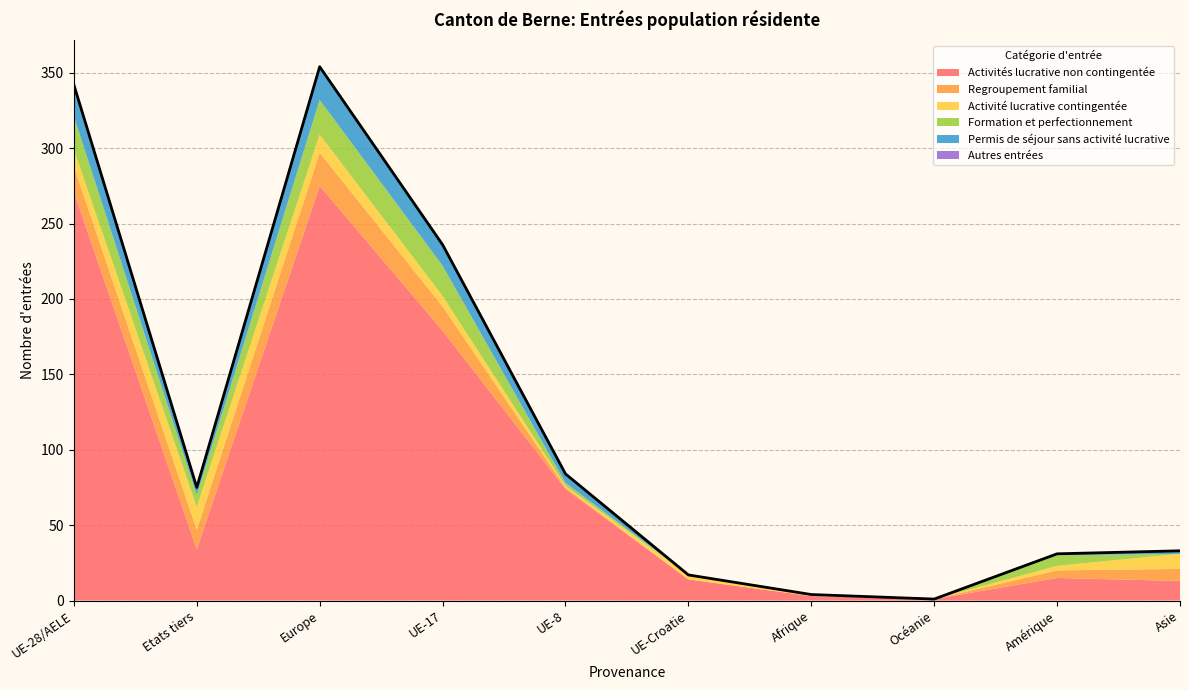

Between Asie and Océanie, which is larger?

Asie